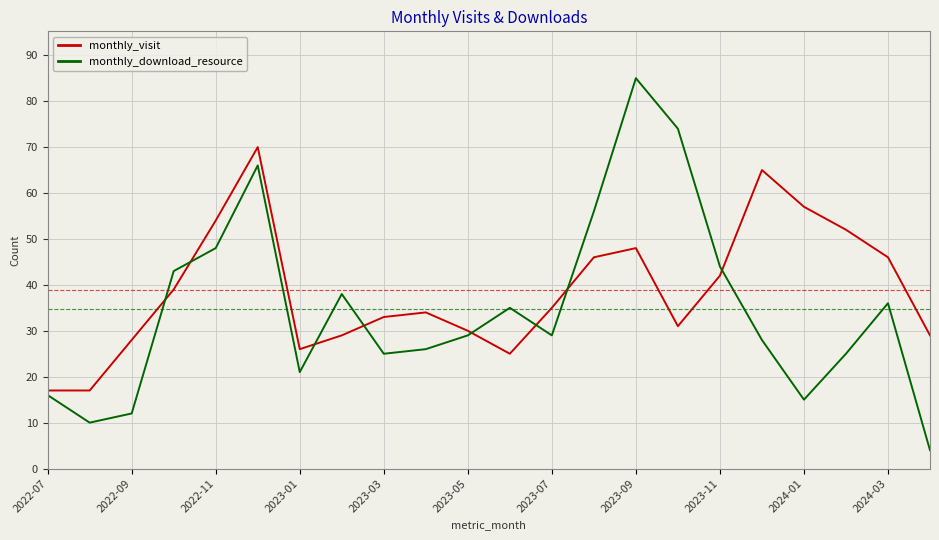

Which series has the widest spread of values?

monthly_download_resource